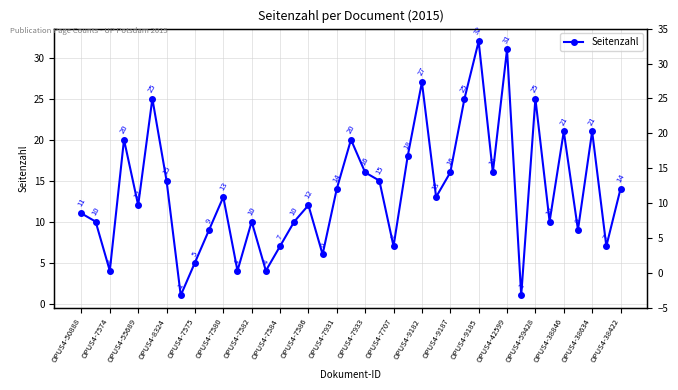

Where is the data nearest to the value 16?

OPUS4-7933